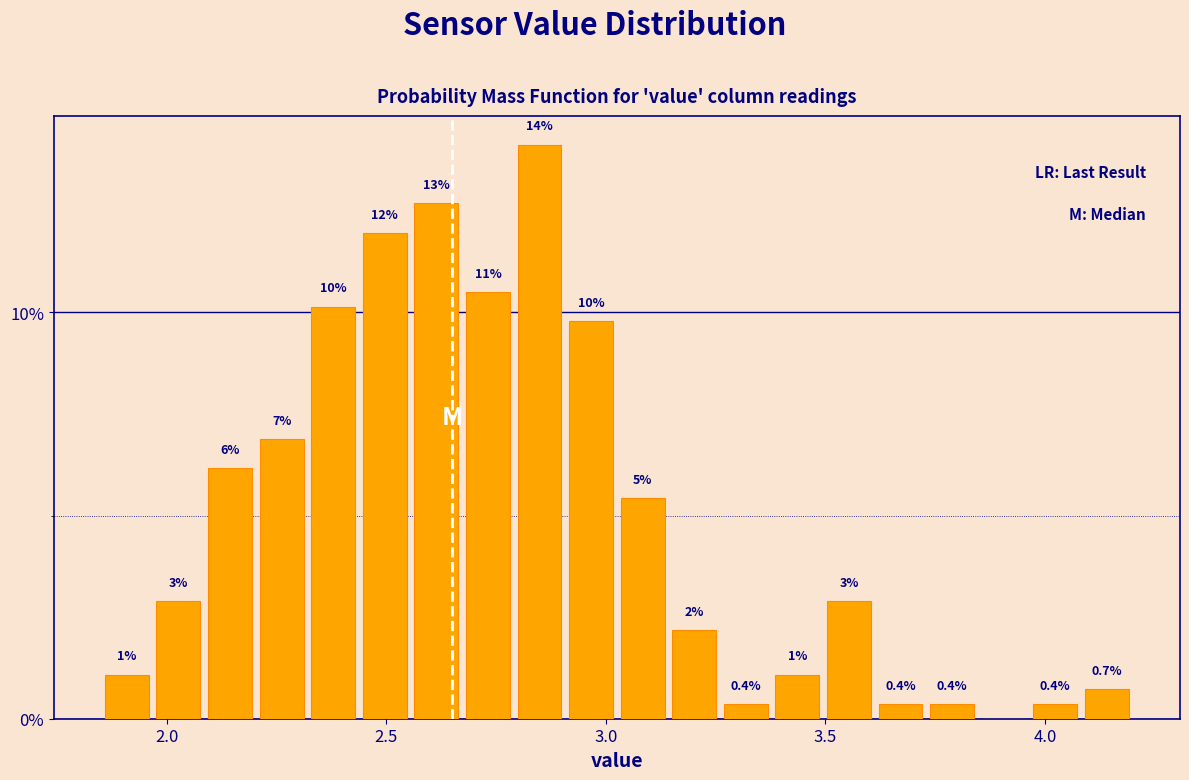

Around what value on the x-axis is the tallest bar? Give the approximate position of its centre, as read against the axis.

2.85